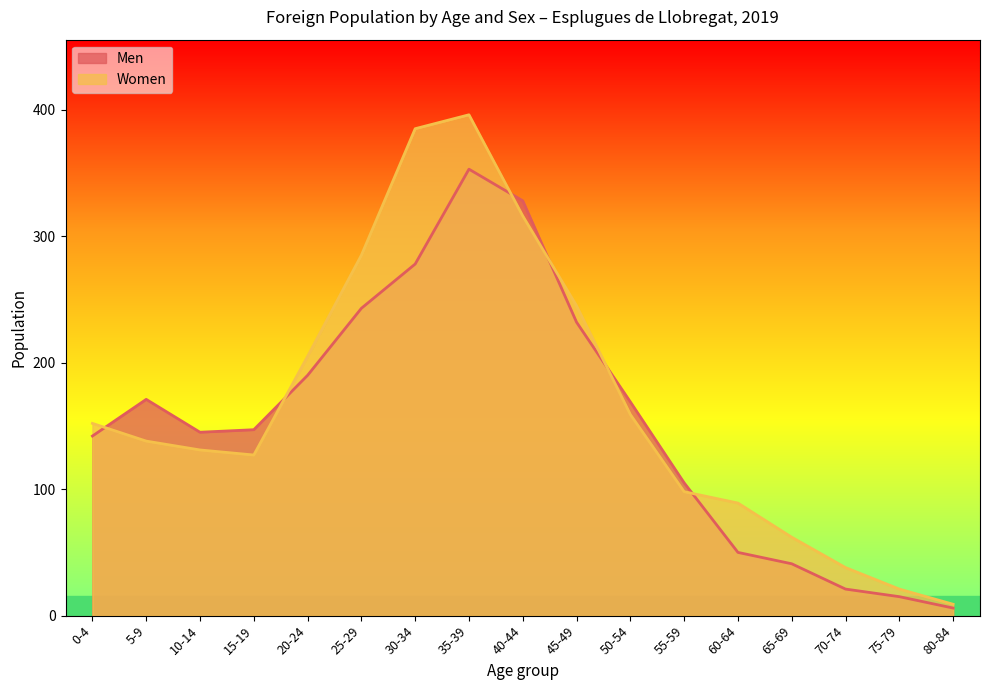

After their last crossing, which series has the higher values: Men or Women?

Women